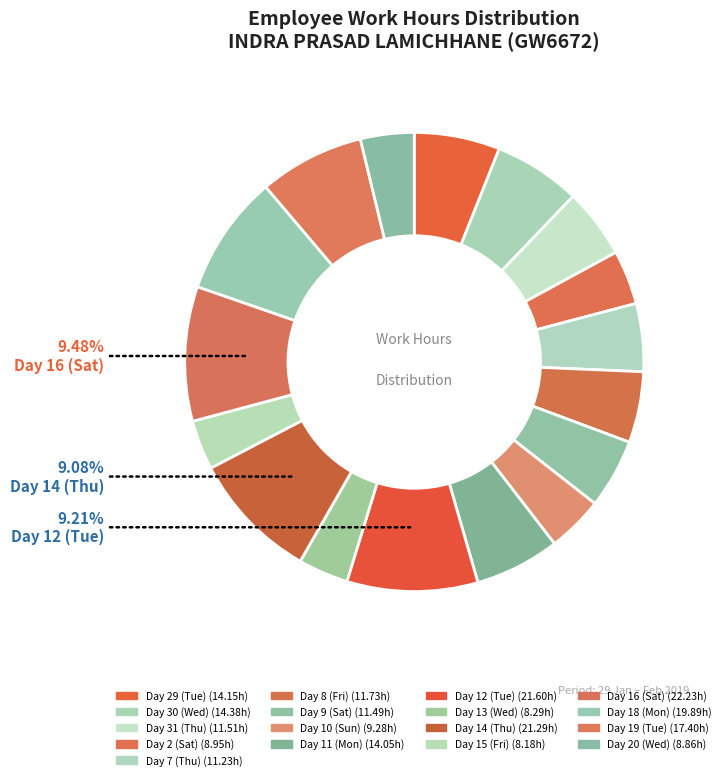

How many segments does this pie chart have?

17